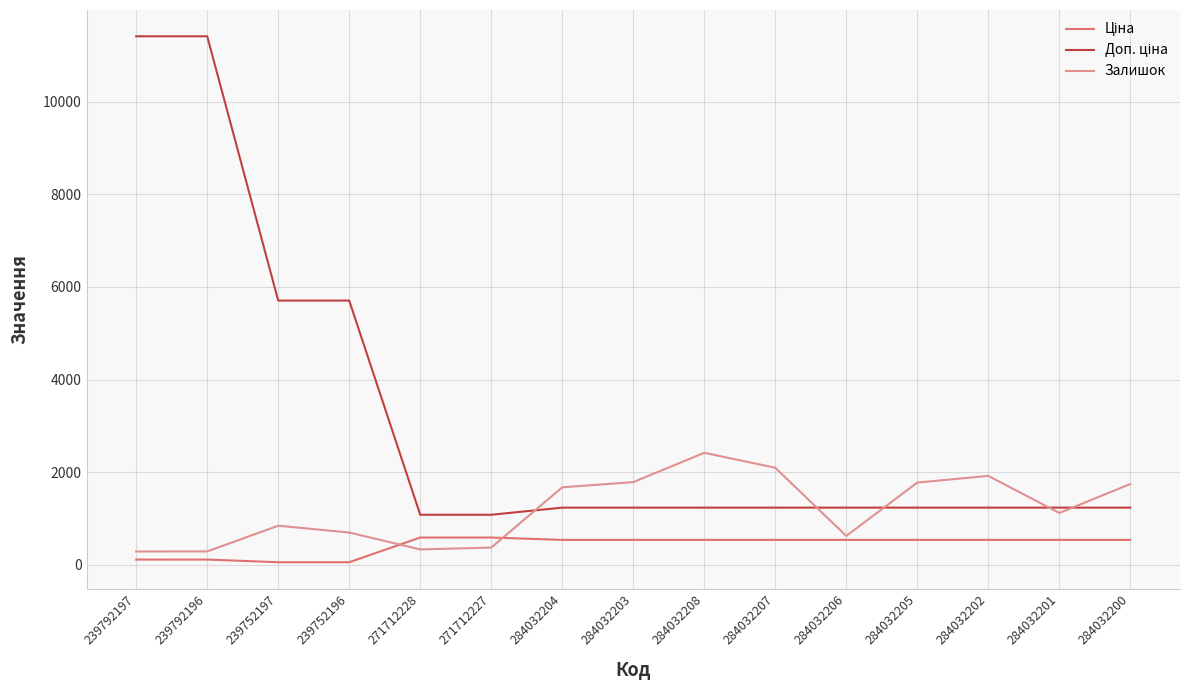

Which series changed the most between 271712227 and 284032204?

Залишок